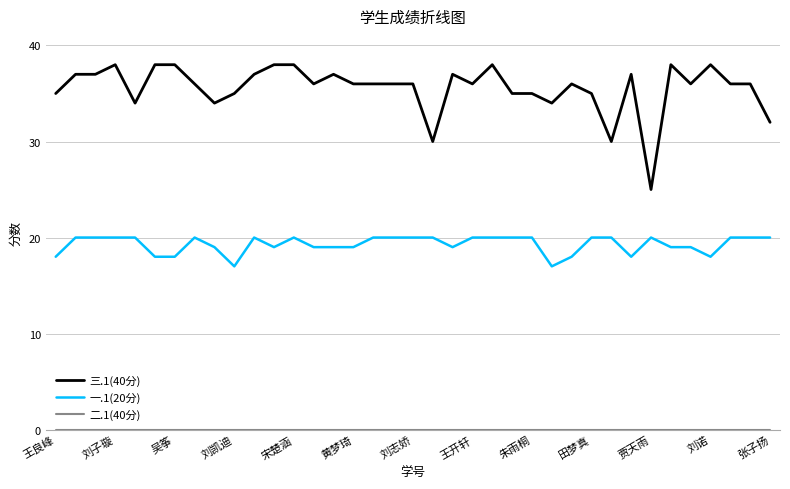

What is the sum of all 一.1(20分) values?

714